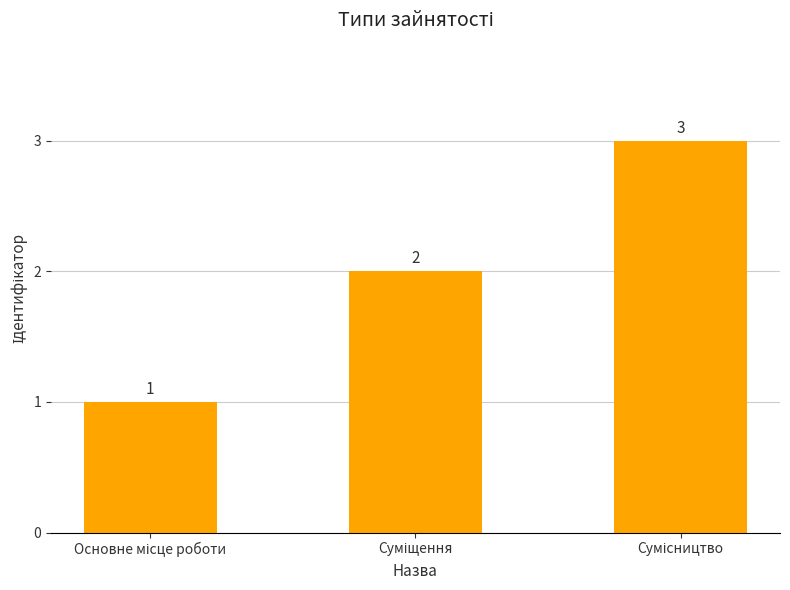

What is the difference between the second highest and minimum values?

1